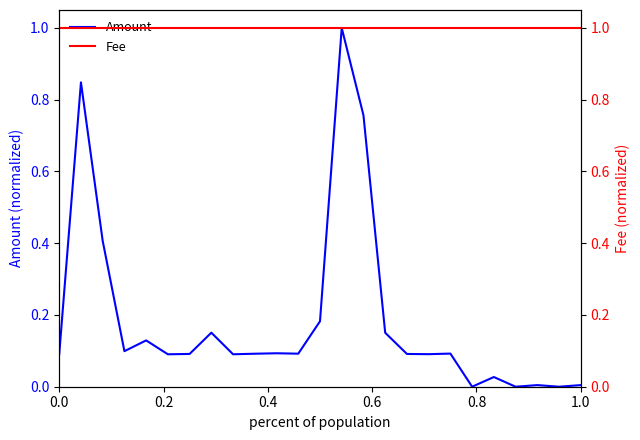

What is the difference between the maximum and second lowest values in the Amount series?

1.0